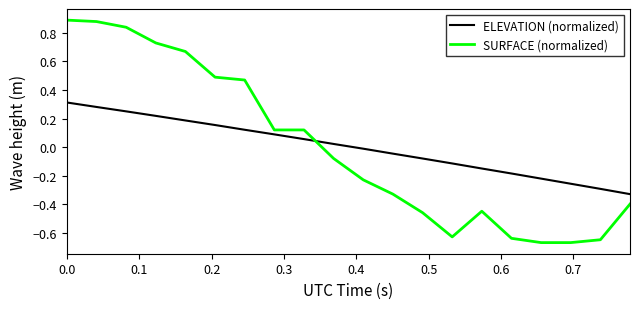

True or false: SURFACE (normalized) has more than 2 points higher than both neighbors.

False